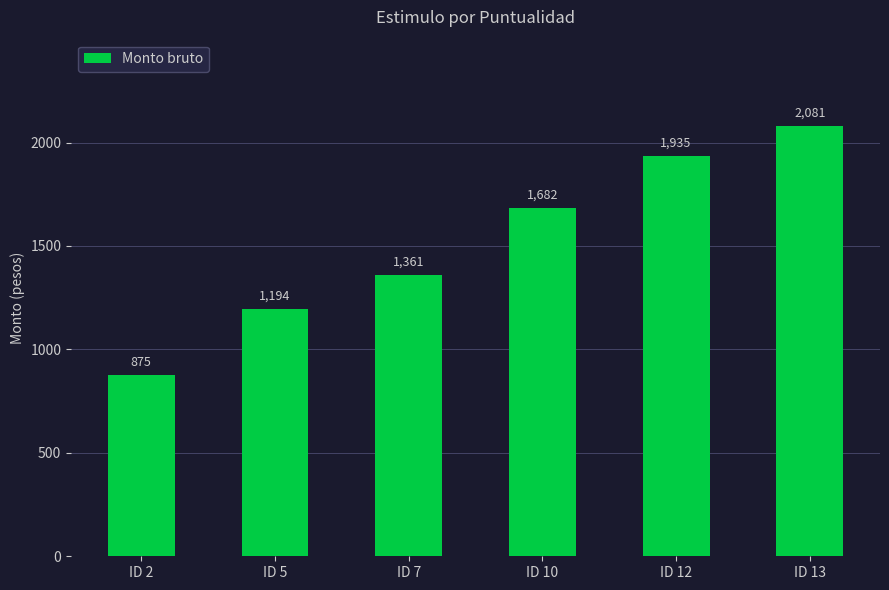

What is the approximate value at ID 5?

1193.9